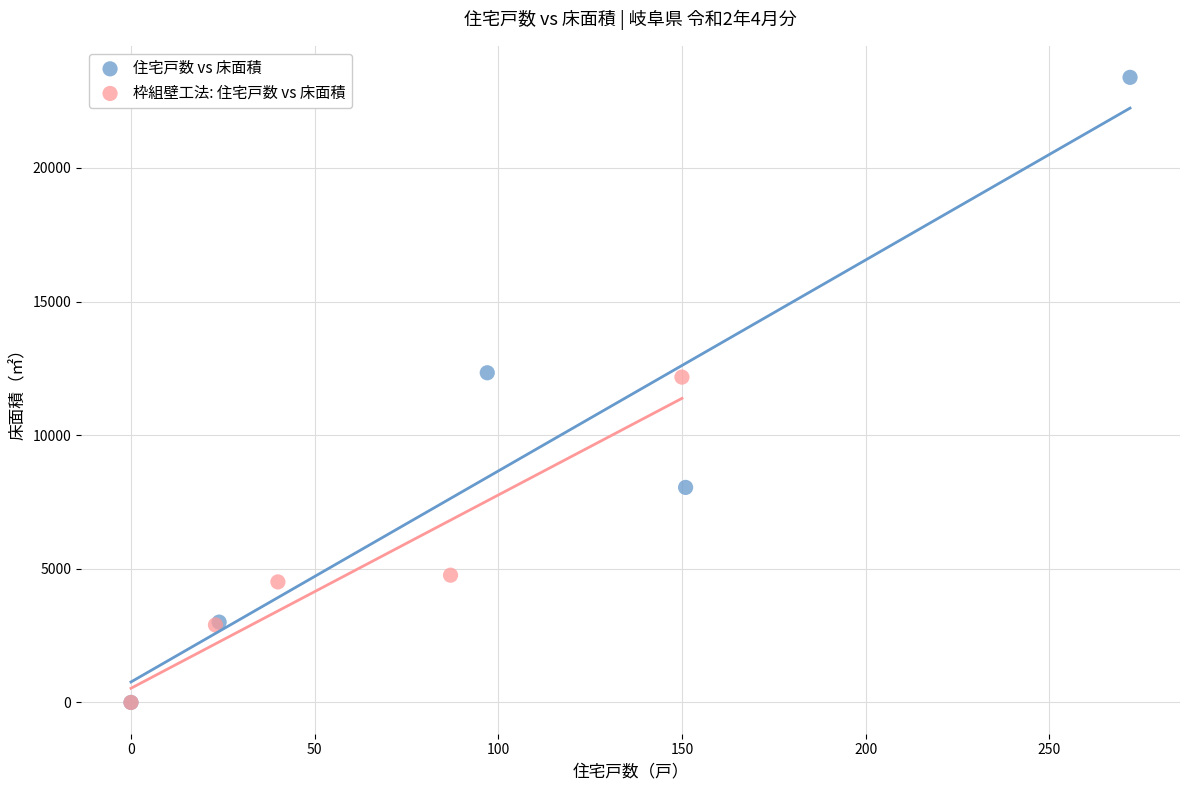

Which series has the largest Y range (max minus min)?

住宅戸数 vs 床面積